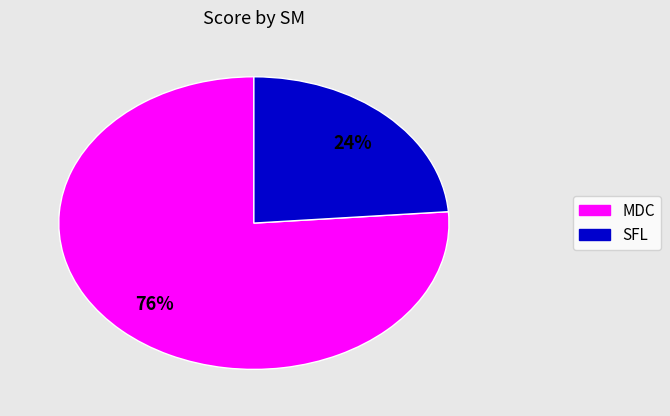

To the nearest percent, what is the difference between the largest and smallest slice percentages?

52%